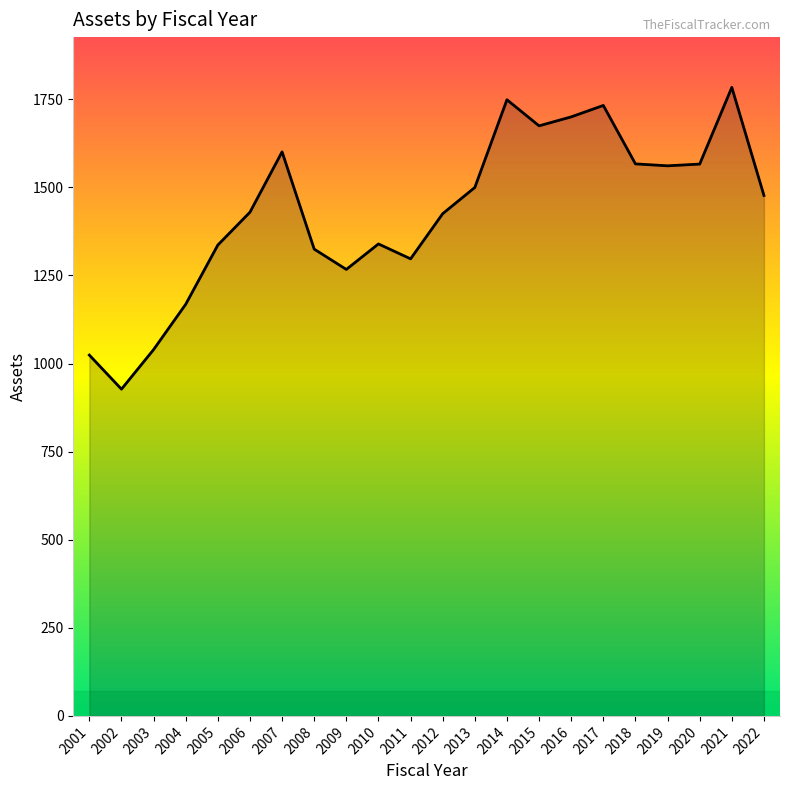

Is it true that the value at 2018 is 1566.7?

True